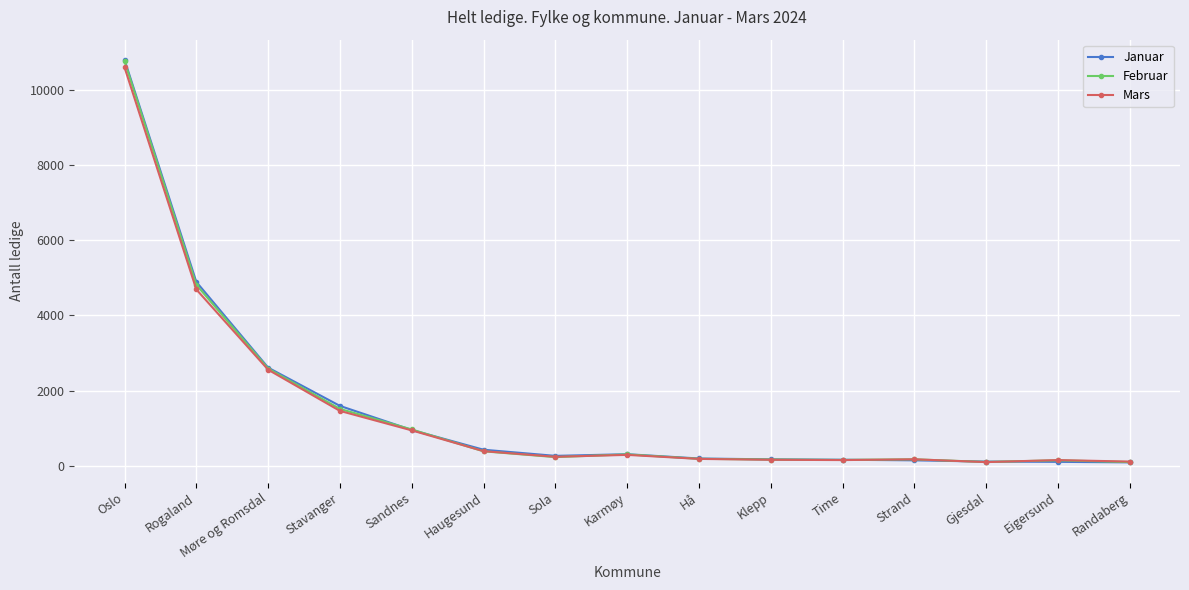

What is the label of the 7th point from the left?

Sola